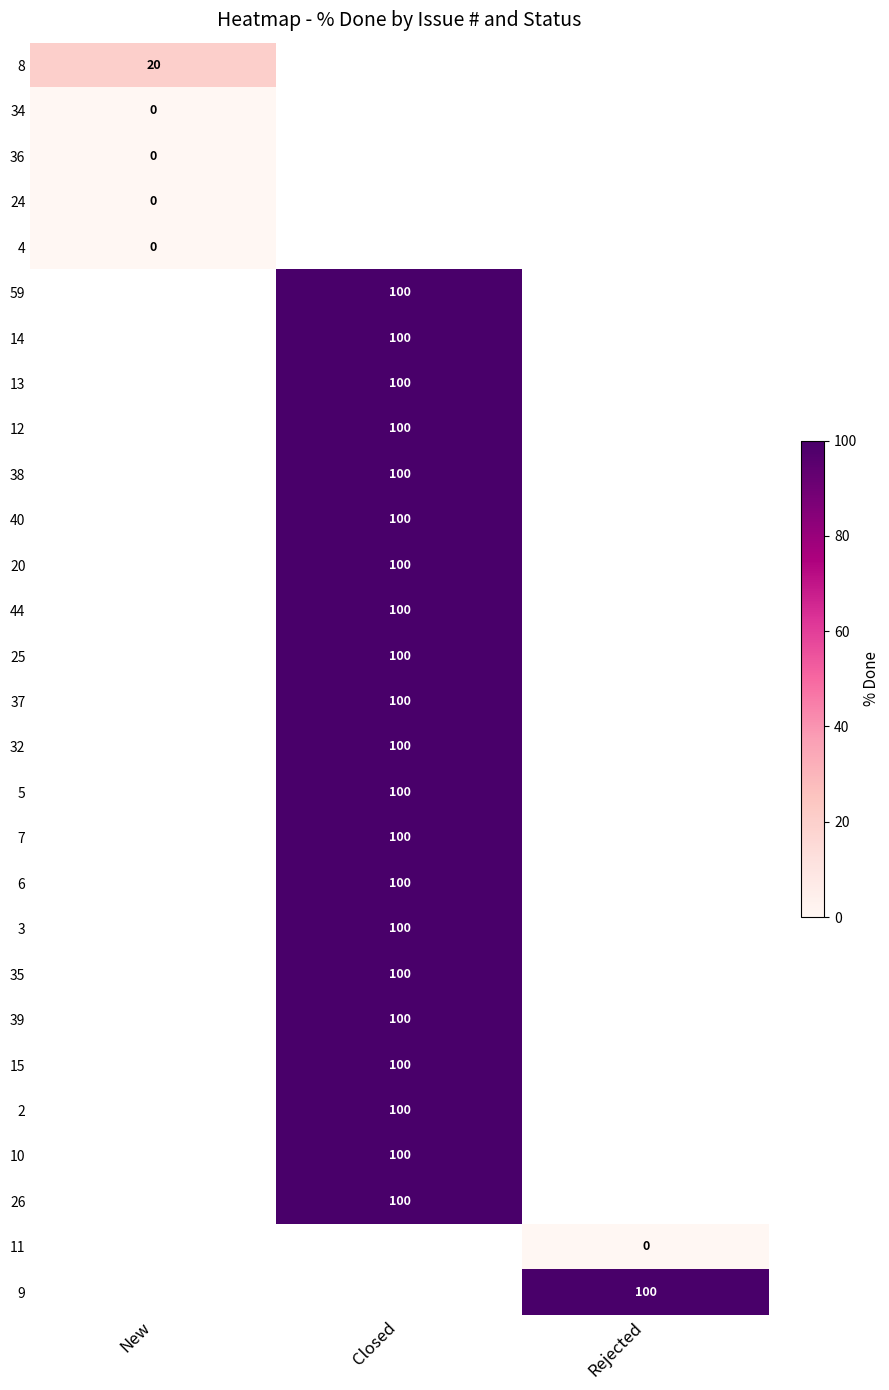

The value of 6 at Closed is 100. True or false?

True